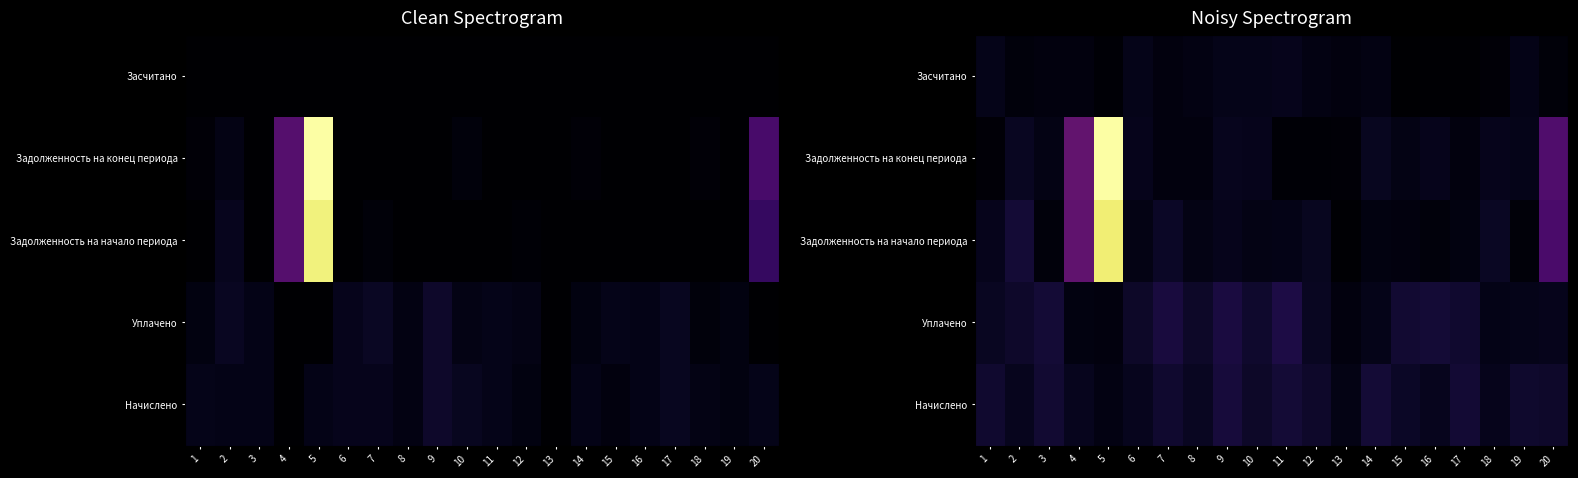

At which category is the sum across all series the highest?

5